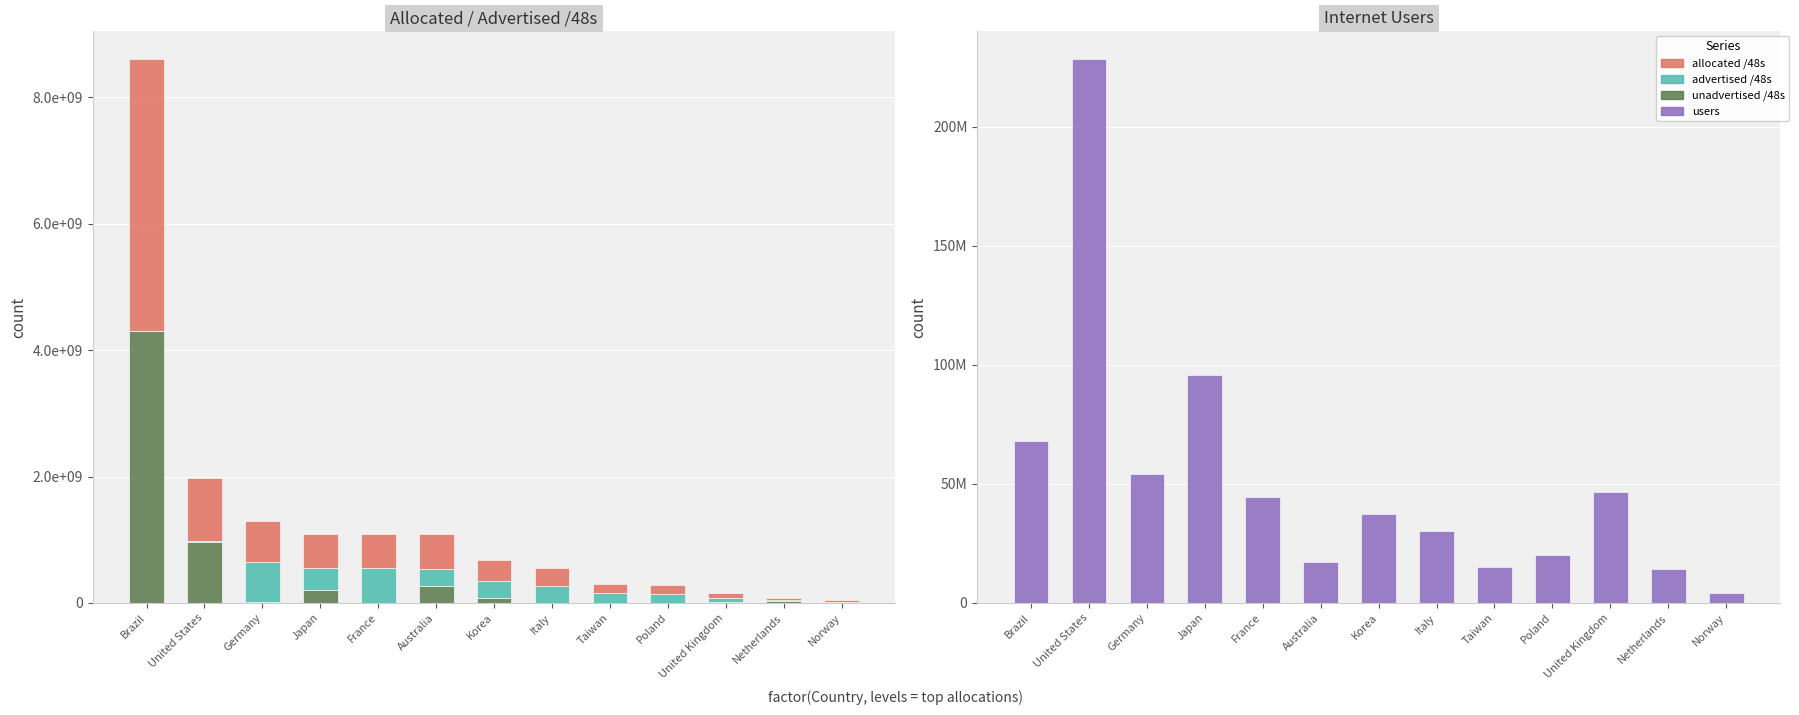

Reading left to right, list all the values displayed in this chart.

unadvertised /48s: Brazil=4306042367	United States=963940270	Germany=11333647	Japan=205455363	France=2686981	Australia=271507466	Korea=70713344	Italy=2293763	Taiwan=647040	Poland=1703938	United Kingdom=8847367	Netherlands=36700233	Norway=18743298
advertised /48s: Brazil=1507841	United States=20749704	Germany=634851347	Japan=341983239	France=544079877	Australia=270876682	Korea=270204929	Italy=270925825	Taiwan=150806657	Poland=137101313	United Kingdom=72810506	Netherlands=5701640	Norway=1179649
allocated /48s: Brazil=4307550208	United States=984689974	Germany=646184994	Japan=547438602	France=546766858	Australia=542384148	Korea=340918273	Italy=273219588	Taiwan=151453697	Poland=138805251	United Kingdom=81657873	Netherlands=42401873	Norway=19922947
users: Brazil=67962339	United States=228719911	Germany=54242230	Japan=95856501	France=44509780	Australia=17129924	Korea=37546254	Italy=30044006	Taiwan=15117785	Poland=20006293	United Kingdom=46753527	Netherlands=14337183	Norway=4243375